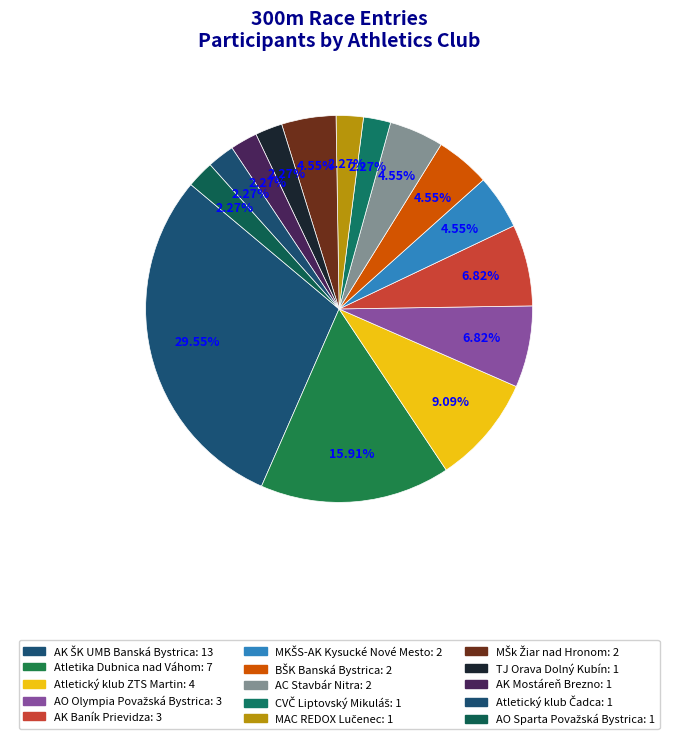

Is there any slice that represents more than half of the pie?

No